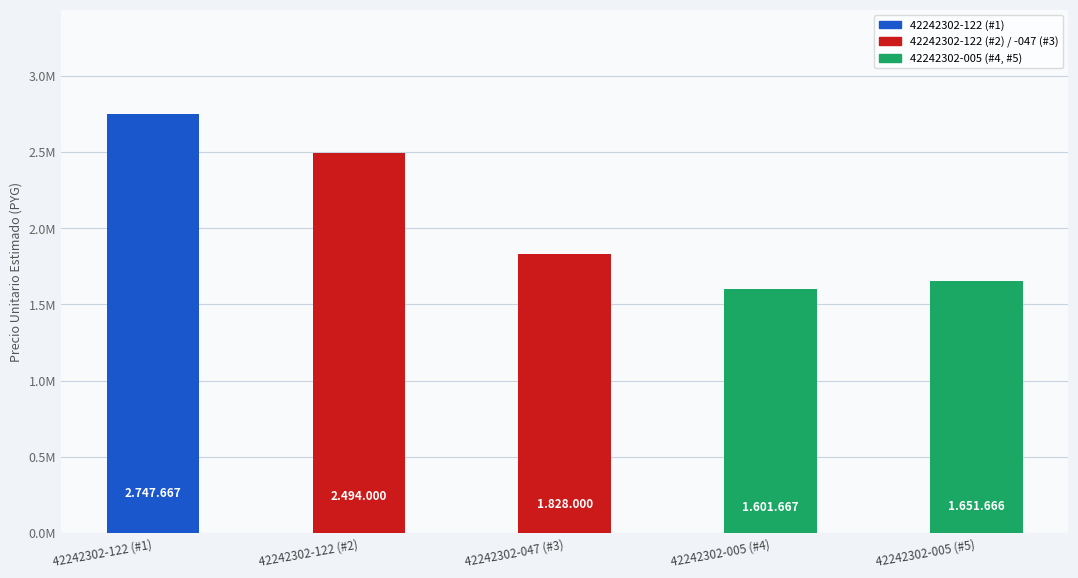

The value at 42242302-122 (#2) is 2494000. True or false?

True